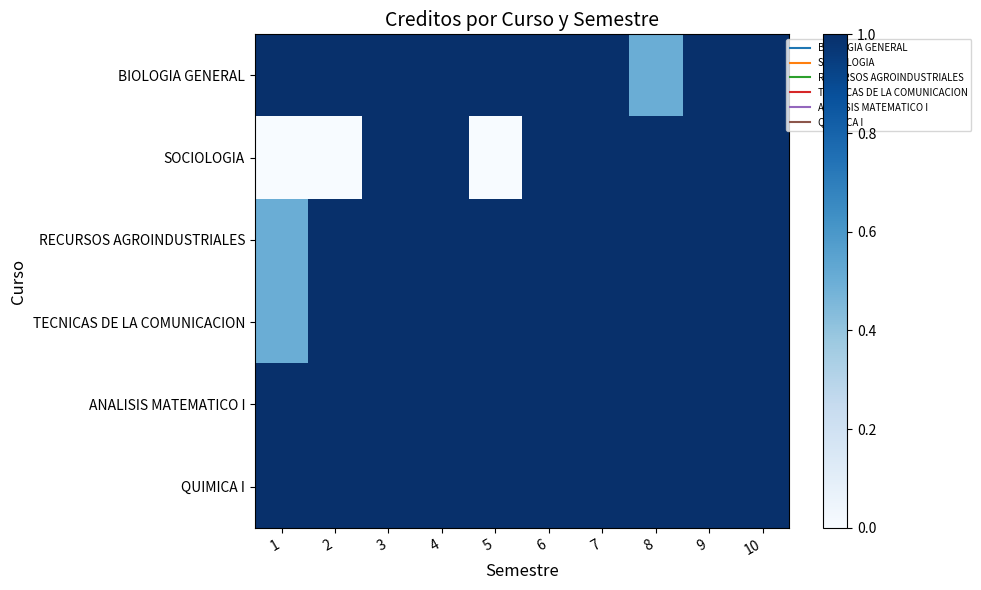

Reading right to left, what are all the values shown in this chart?

BIOLOGIA GENERAL: 10=1.0	9=1.0	8=0.5	7=1.0	6=1.0	5=1.0	4=1.0	3=1.0	2=1.0	1=1.0
SOCIOLOGIA: 10=1.0	9=1.0	8=1.0	7=1.0	6=1.0	5=0.0	4=1.0	3=1.0	2=0.0	1=0.0
RECURSOS AGROINDUSTRIALES: 10=1.0	9=1.0	8=1.0	7=1.0	6=1.0	5=1.0	4=1.0	3=1.0	2=1.0	1=0.5
TECNICAS DE LA COMUNICACION: 10=1.0	9=1.0	8=1.0	7=1.0	6=1.0	5=1.0	4=1.0	3=1.0	2=1.0	1=0.5
ANALISIS MATEMATICO I: 10=1.0	9=1.0	8=1.0	7=1.0	6=1.0	5=1.0	4=1.0	3=1.0	2=1.0	1=1.0
QUIMICA I: 10=1.0	9=1.0	8=1.0	7=1.0	6=1.0	5=1.0	4=1.0	3=1.0	2=1.0	1=1.0